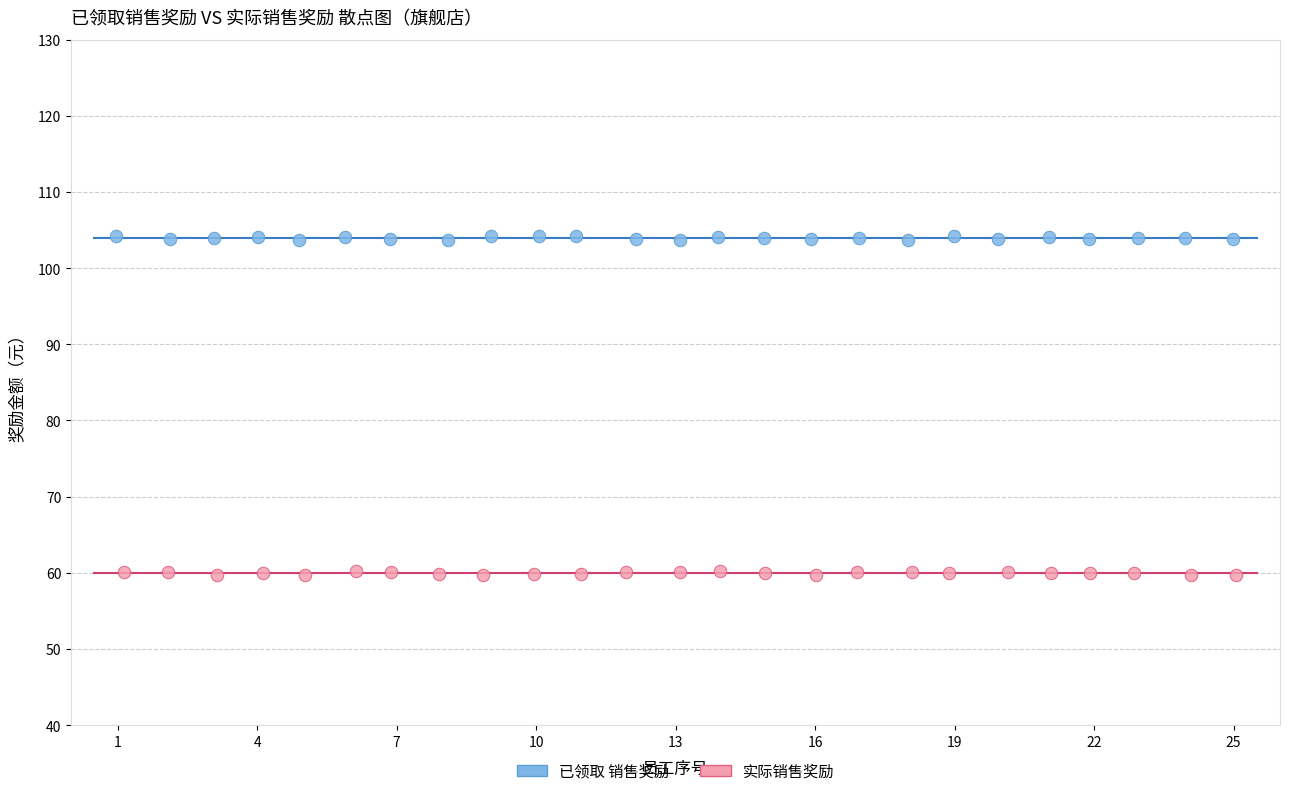

Which series reaches the maximum Y coordinate?

已领取 销售奖励